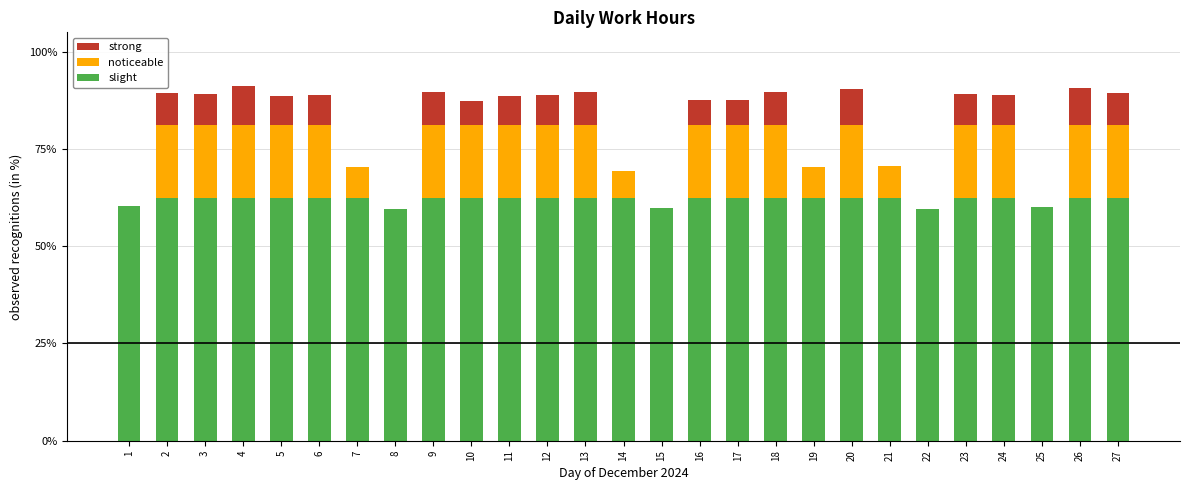

How many values in the slight series exceed 62?

22